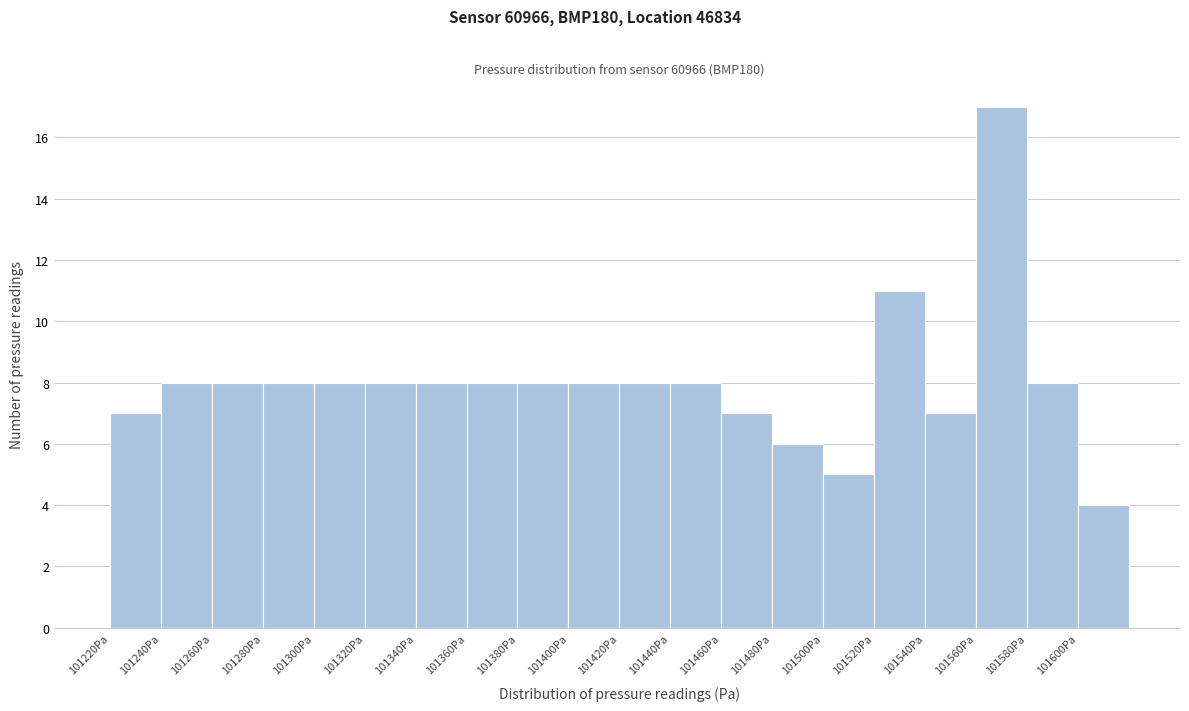

Which range on the x-axis has the tallest bar?

101560 to 101580